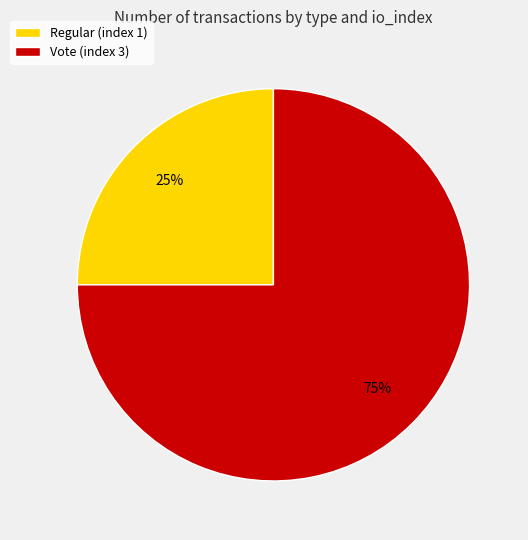

Is there a majority slice in this chart?

Yes